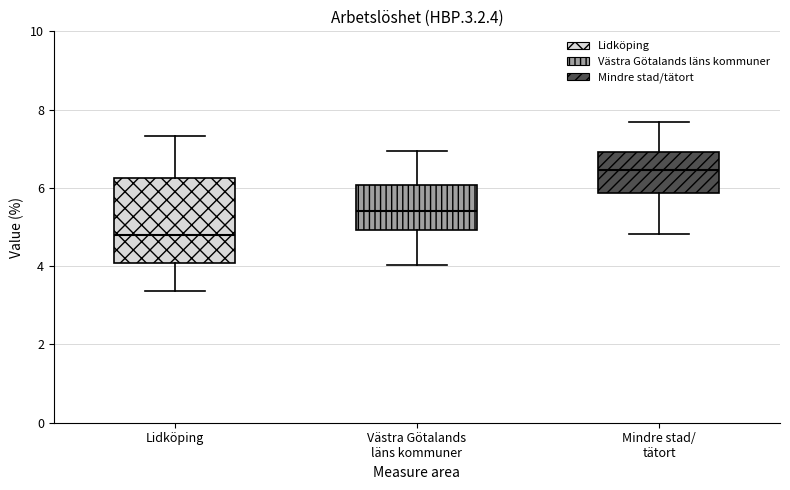

Reading left to right, read every box against the y-axis: the position of its median line, the range the box covers, and the ends of its whiskers. The values are not printed on the chart, so give them approximately, as read against the axis.

Lidköping: median 4.8, box 4.0 to 6.2, whiskers 3.4 to 7.4
Västra Götalands läns kommuner: median 5.4, box 5.0 to 6.0, whiskers 4.0 to 7.0
Mindre stad/ tätort: median 6.4, box 5.8 to 7.0, whiskers 4.8 to 7.6